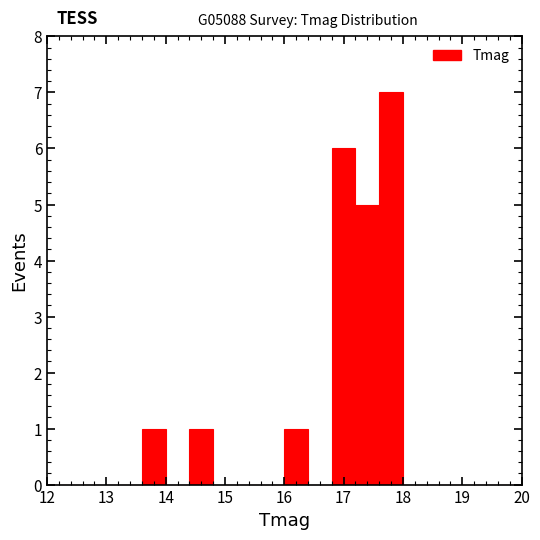

Which range on the x-axis has the tallest bar?

17.6 to 18.0